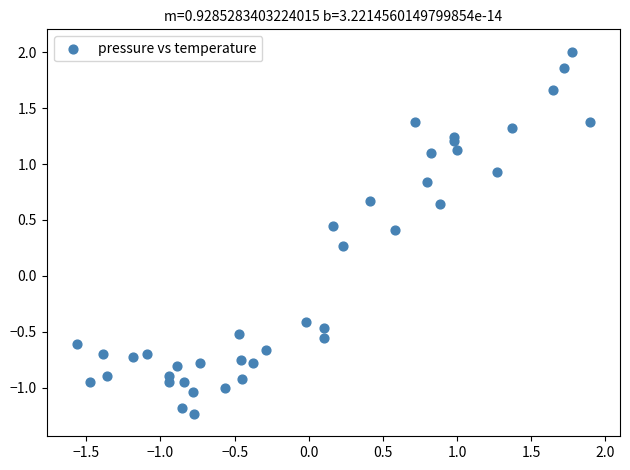

What Y value in the scatter plot is closest to 0?

0.3